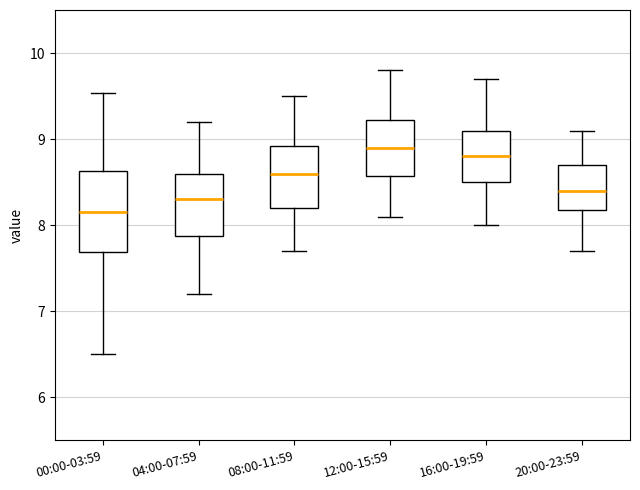

Which box has the lowest median line?

00:00-03:59